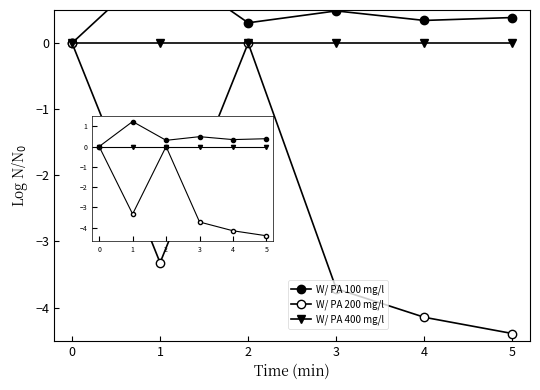

What are all the series names shown in the legend?

W/ PA 100 mg/l, W/ PA 200 mg/l, W/ PA 400 mg/l